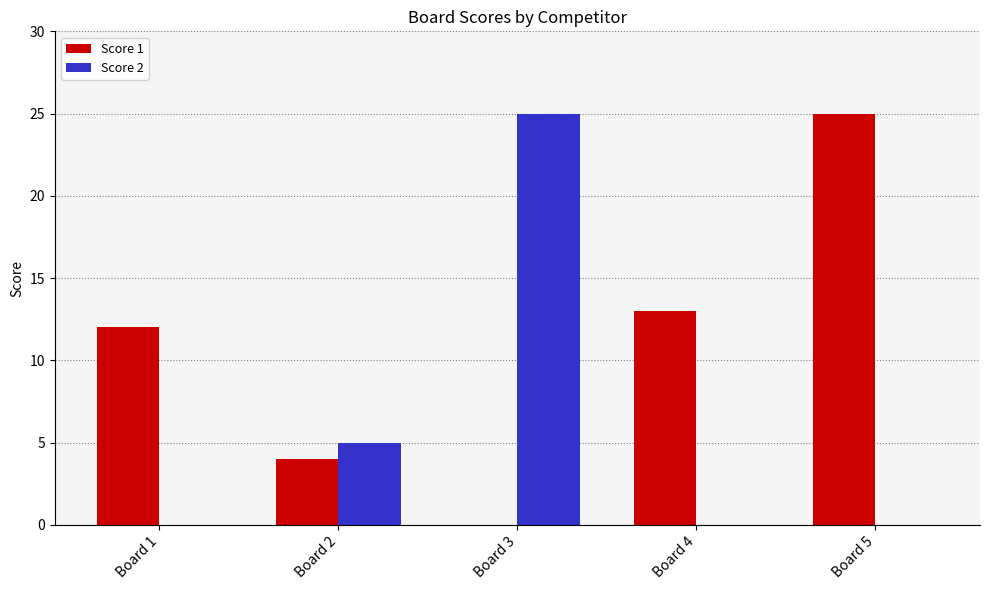

Which category has the highest value in the Score 1 series?

Board 5